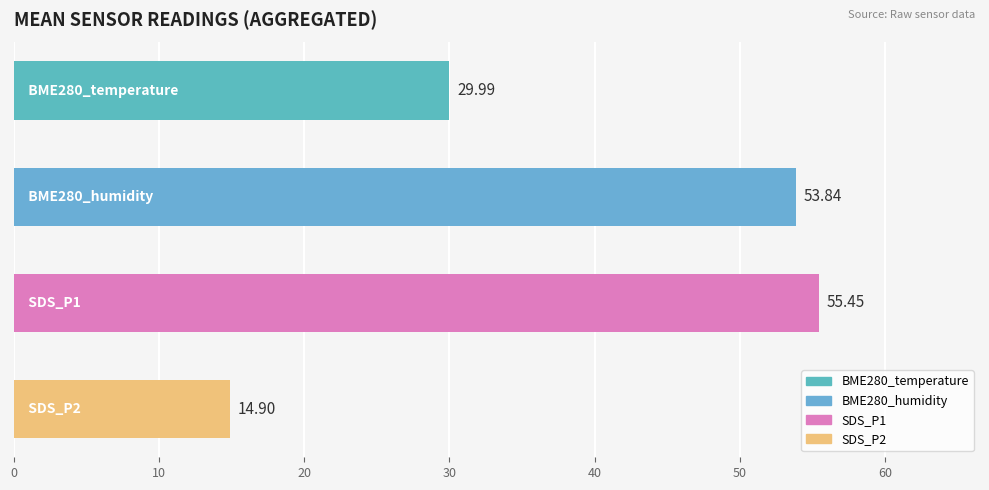

What is the average value?

38.5